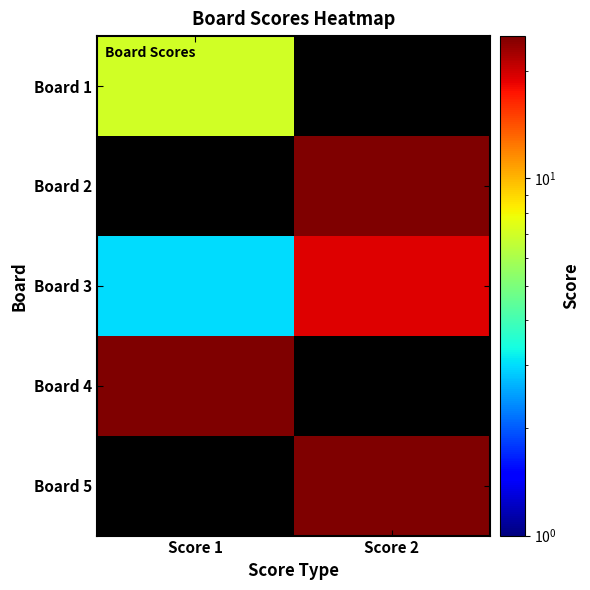

Count the number of data series in this chart.

5